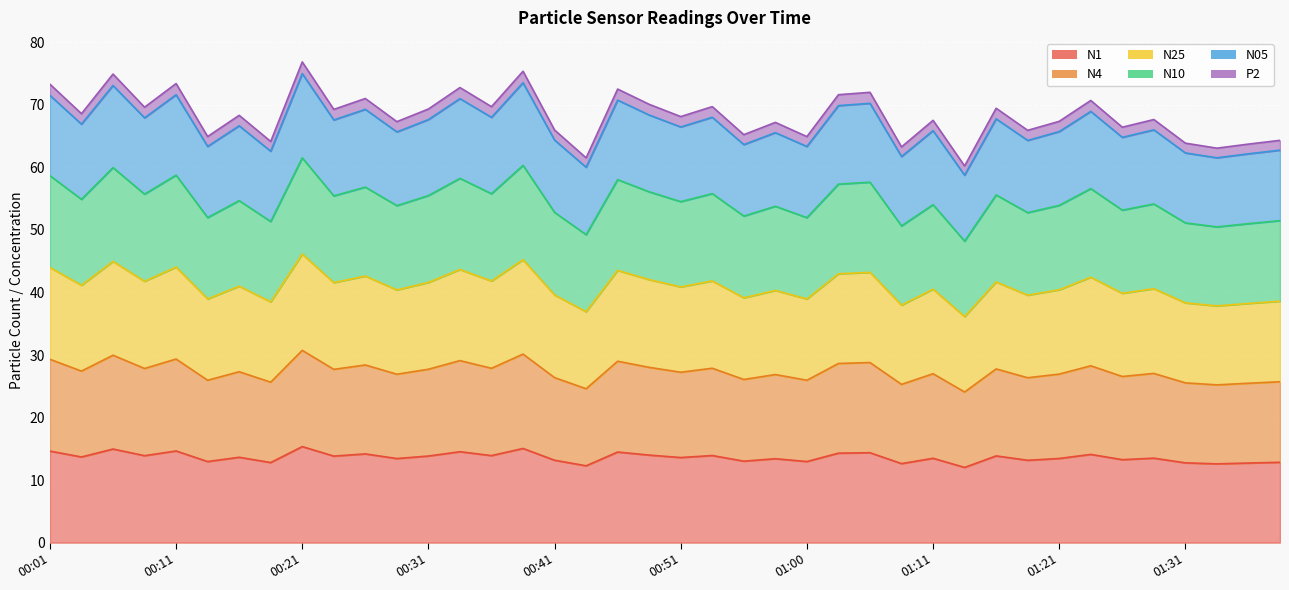

Does the chart display data point markers on the line(s)?

No